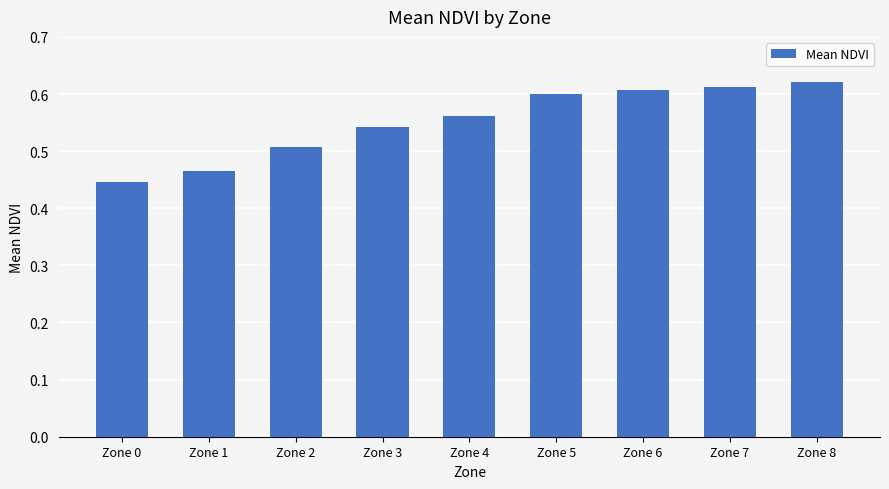

Which label corresponds to the smallest value in the chart?

Zone 0